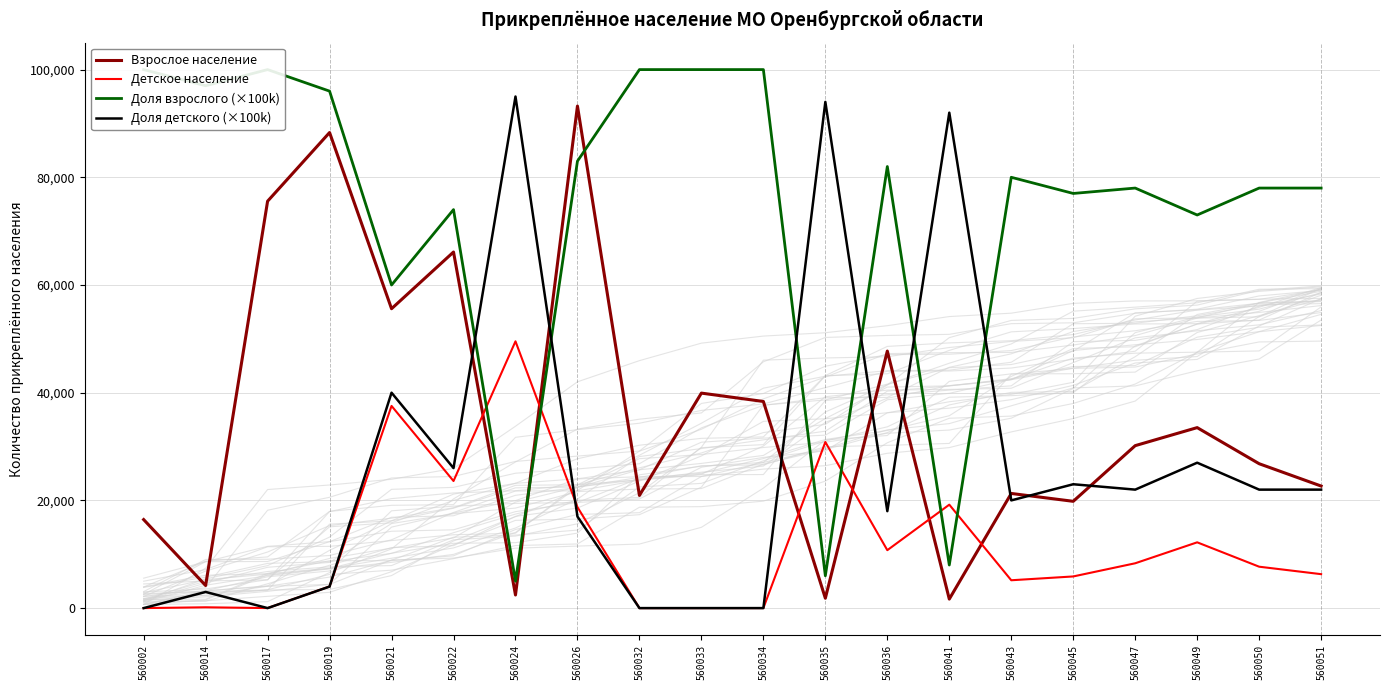

Which series has the largest total across all categories?

Доля взрослого (×100k)